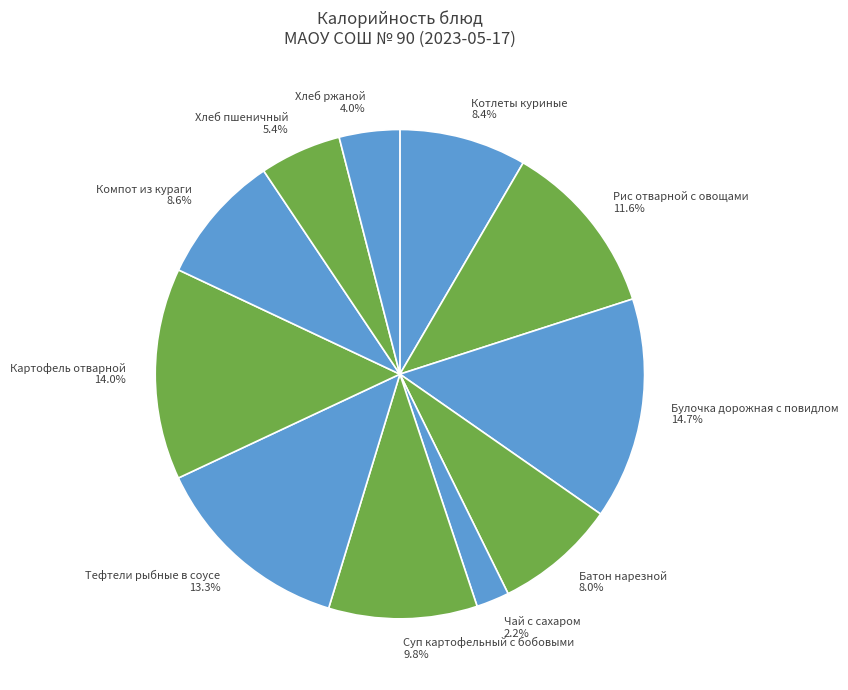

How many segments does this pie chart have?

11